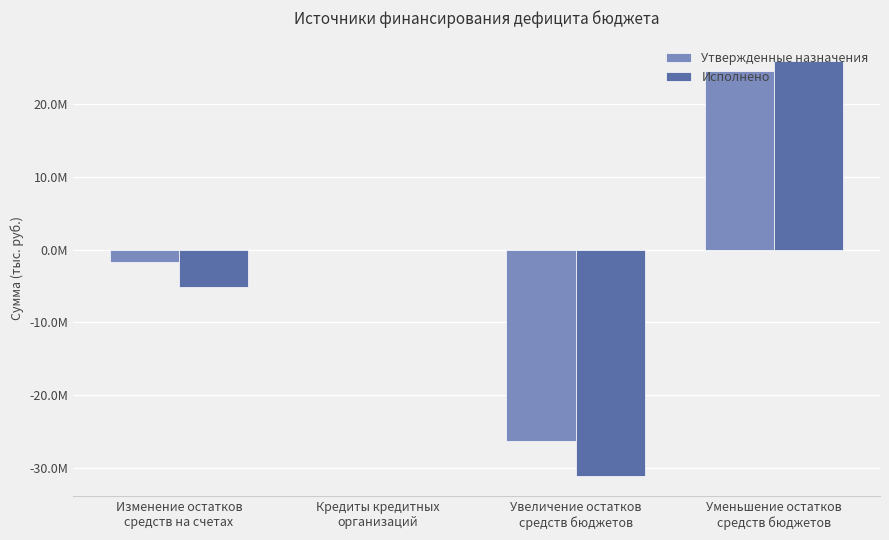

What is the label of the 3rd bar from the left?

Увеличение остатков
средств бюджетов